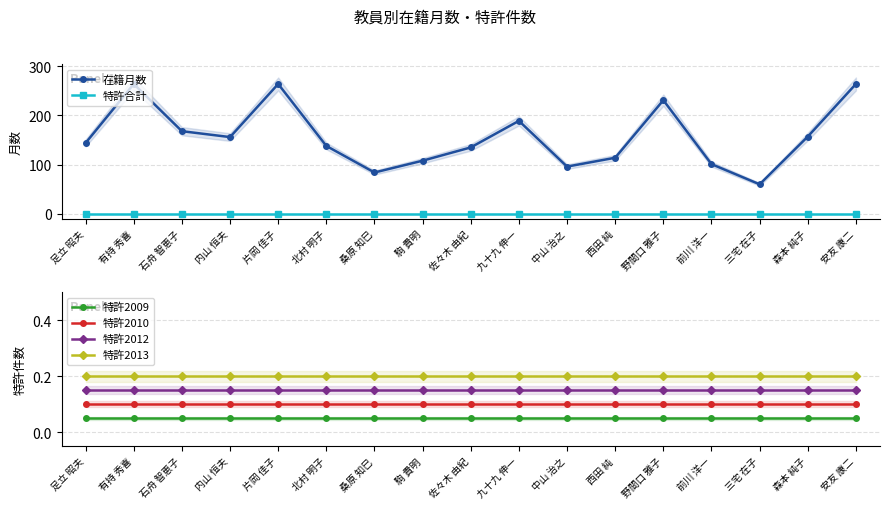

Is it true that 特許2012 equals 0.2 at 足立 昭夫?

True